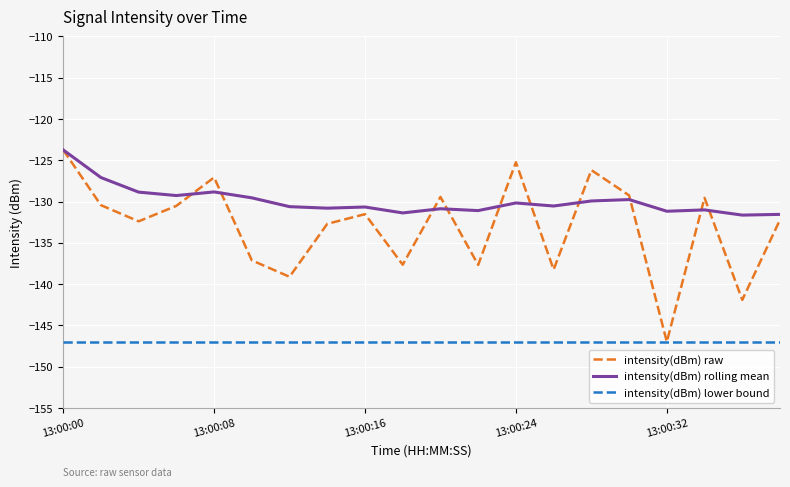

What is the difference between the maximum and minimum values in the intensity(dBm) raw series?

23.2